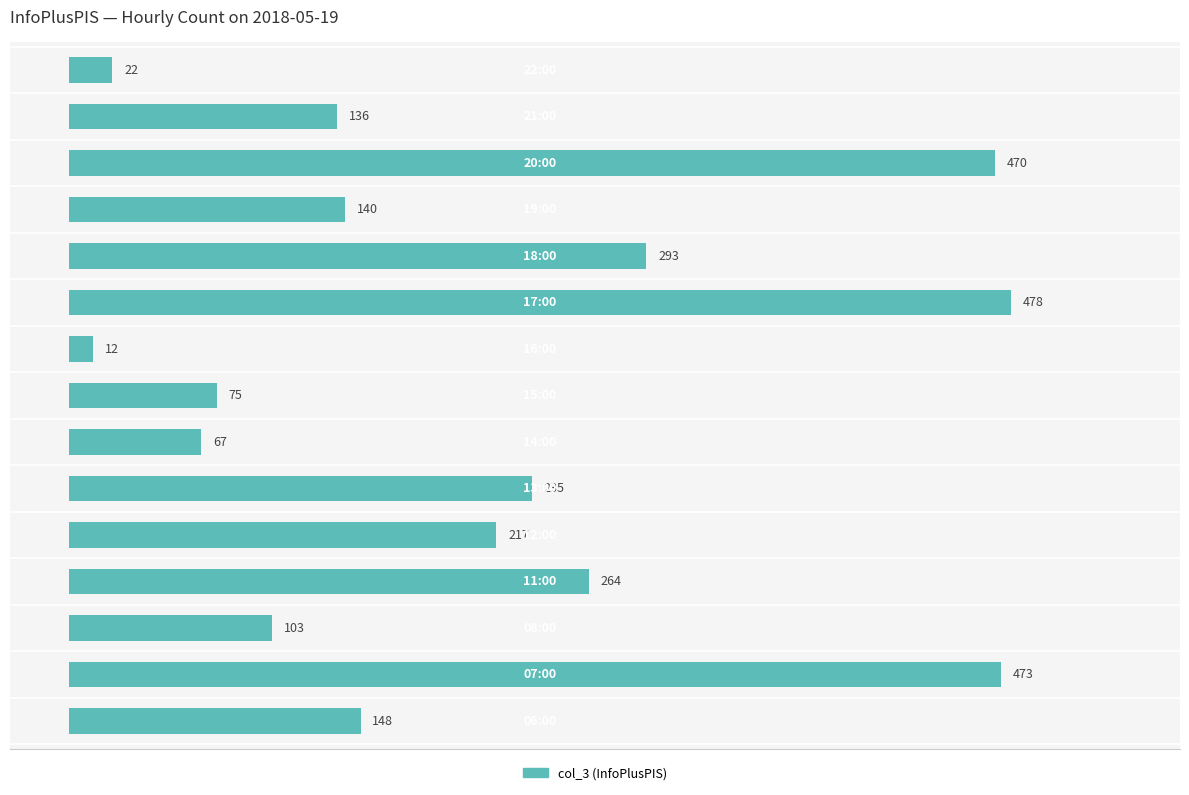

What is the average value?

209